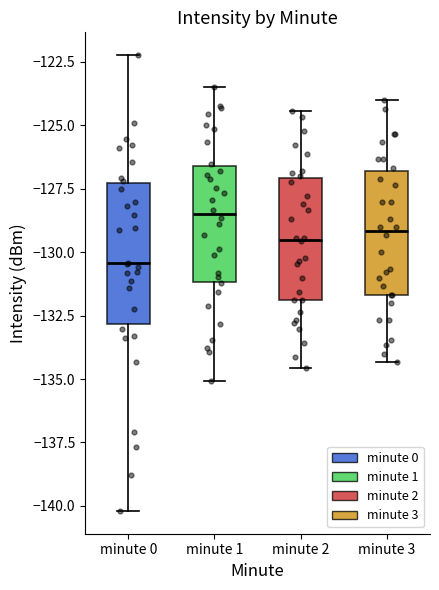

Reading left to right, transcribe this box plot: for each box, give where its median line is, the range the box spans, and where its two whiskers end, as read against the y-axis. The values are not printed on the chart, so give them approximately, as read against the axis.

minute 0: median -130.5, box -133.0 to -127.5, whiskers -140.0 to -122.0
minute 1: median -128.5, box -131.0 to -126.5, whiskers -135.0 to -123.5
minute 2: median -129.5, box -132.0 to -127.0, whiskers -134.5 to -124.5
minute 3: median -129.0, box -131.5 to -127.0, whiskers -134.5 to -124.0